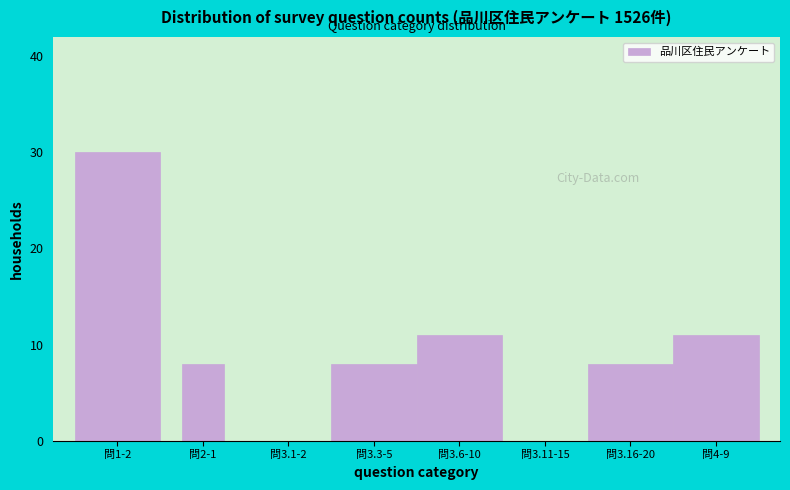

Reading left to right, list all the values displayed in this chart.

問1-2=30	問2-1=8	問3.1-2=0	問3.3-5=8	問3.6-10=11	問3.11-15=0	問3.16-20=8	問4-9=11